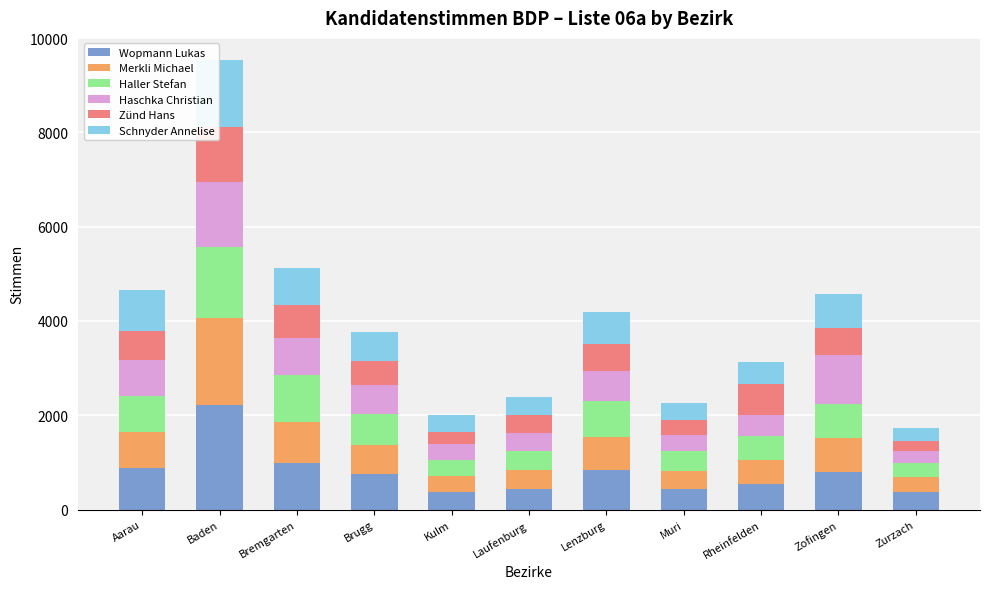

Which category has the highest value in the Wopmann Lukas series?

Baden